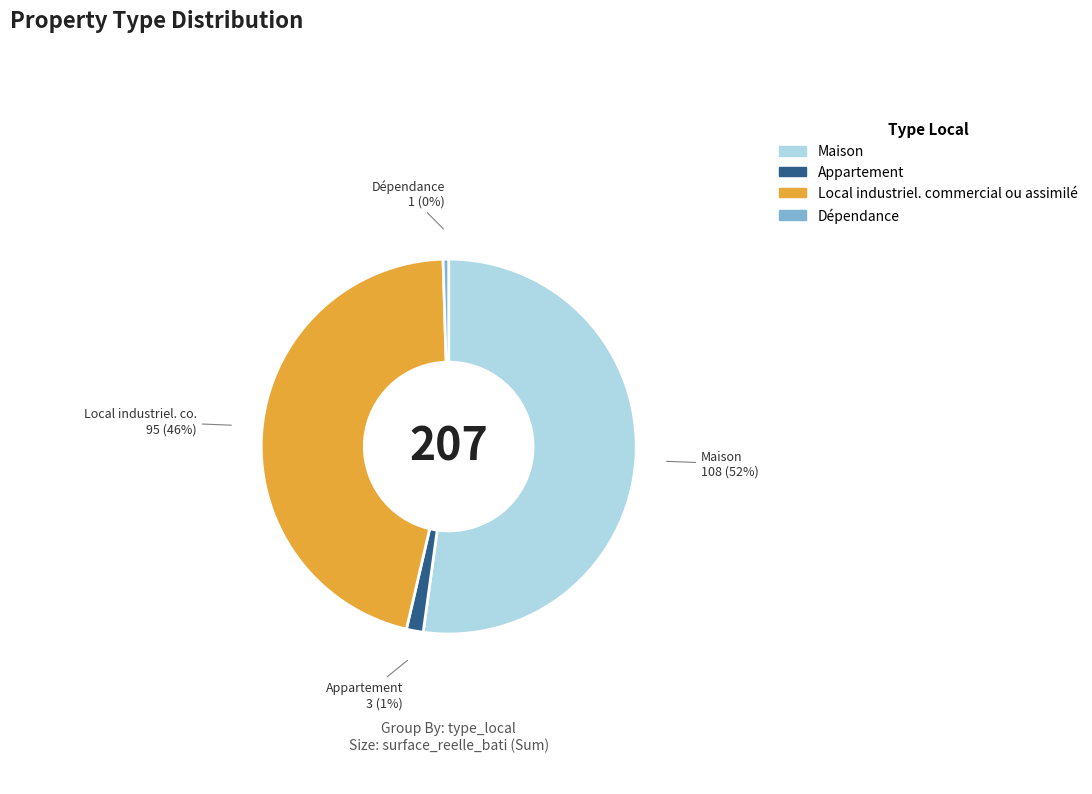

What is the majority slice?

Maison